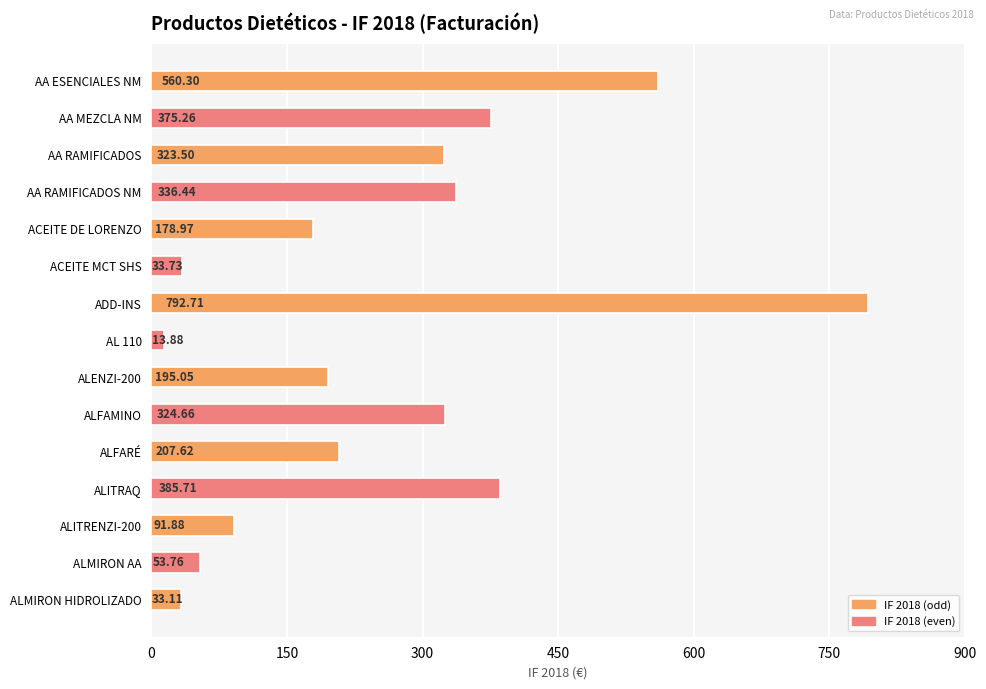

What is the label of the 6th bar from the top?

ACEITE MCT SHS